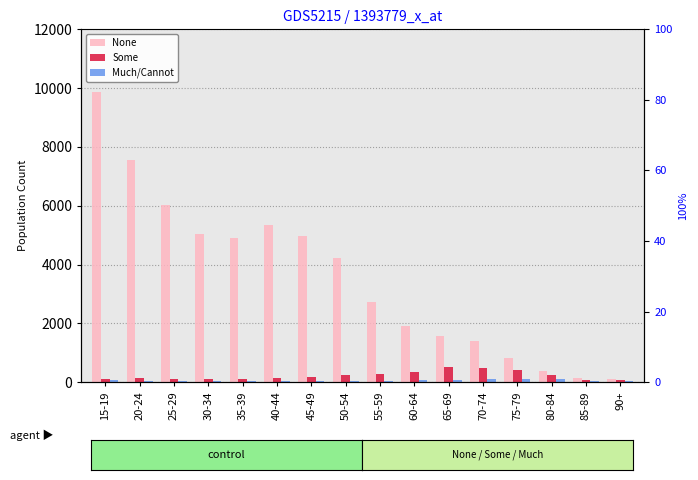

What are all the series names shown in the legend?

None, Some, Much/Cannot